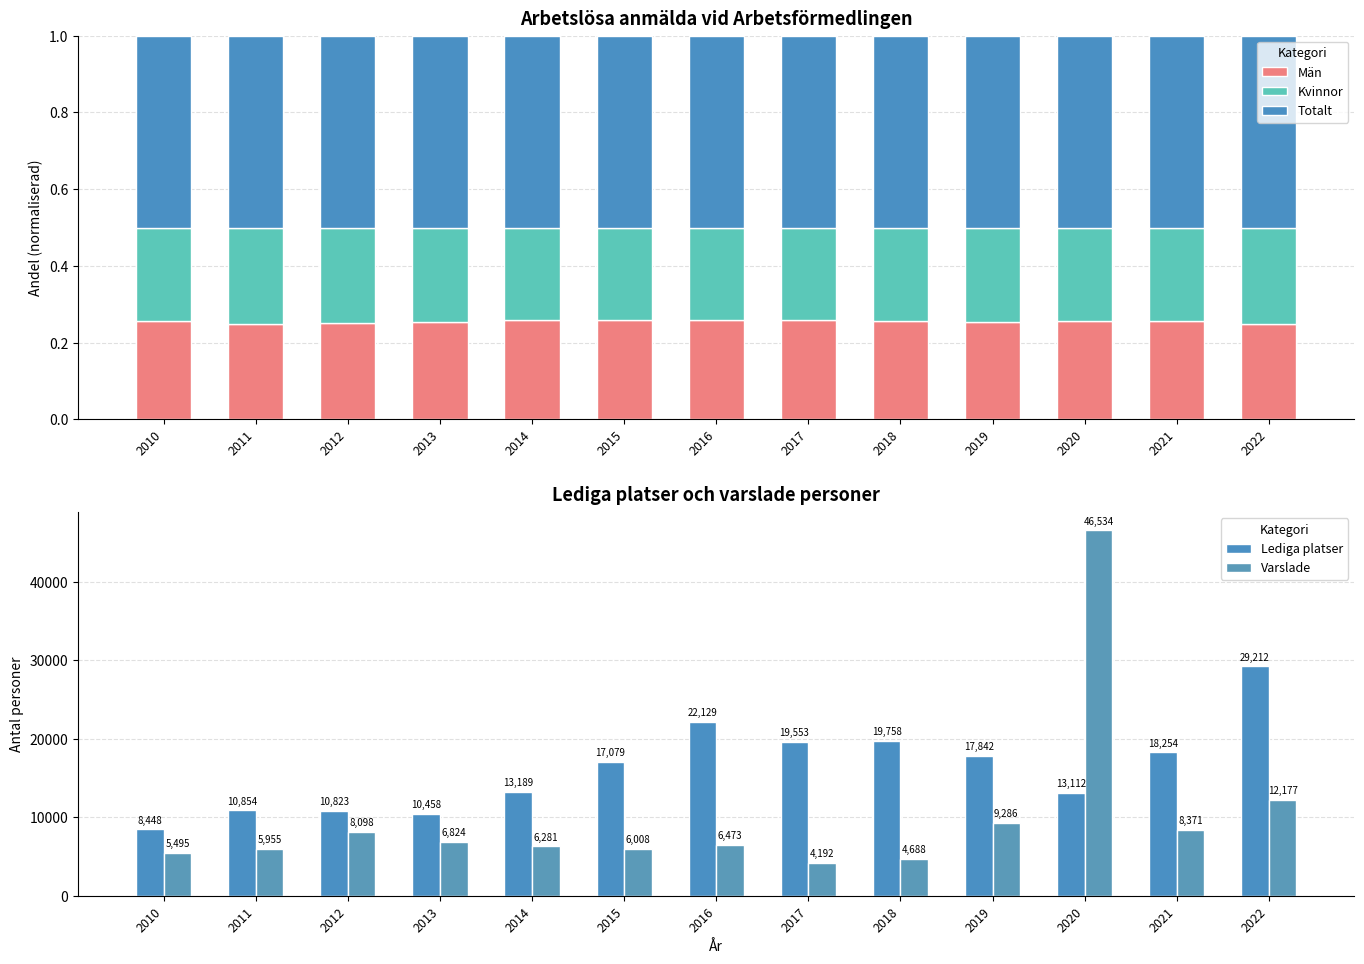

What is the maximum value shown in the chart?

46534.0